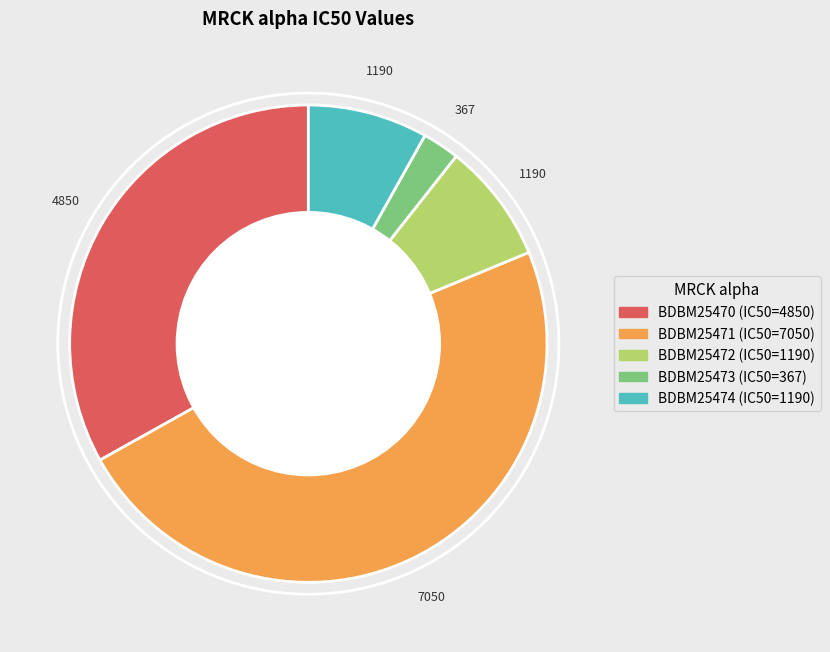

Is it true that BDBM25474 is 19% of the pie?

False